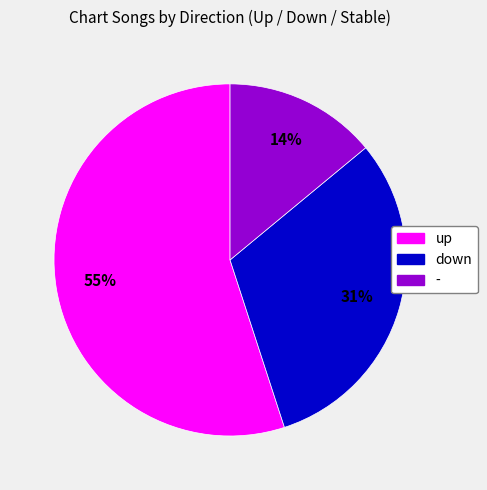

Does up account for over 50% of the chart?

Yes